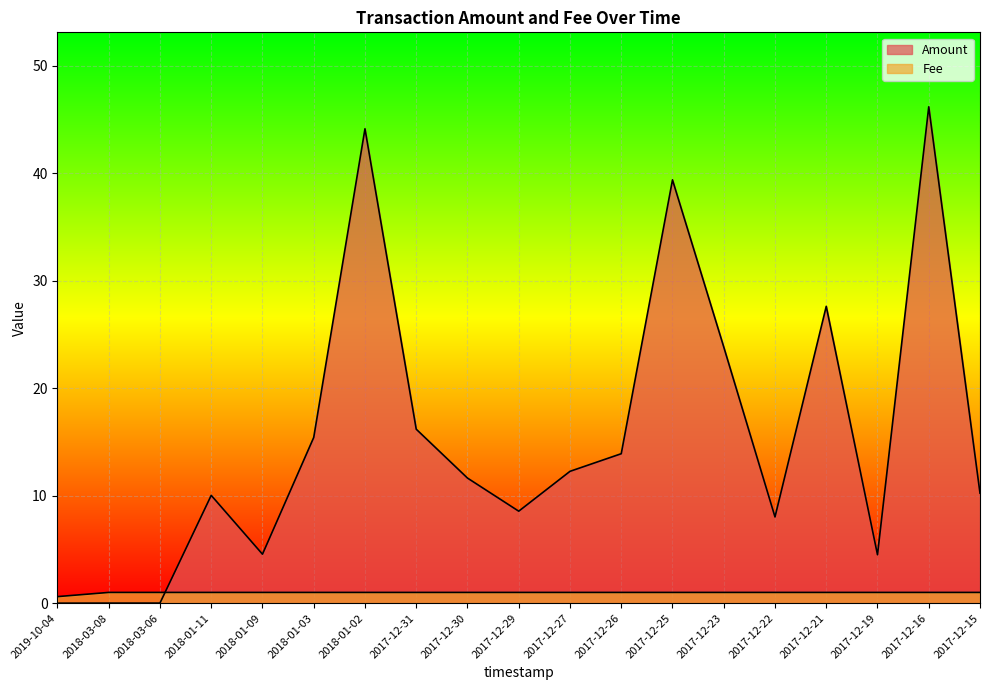

Which series ends up on top after the final intersection of Fee and Amount?

Amount